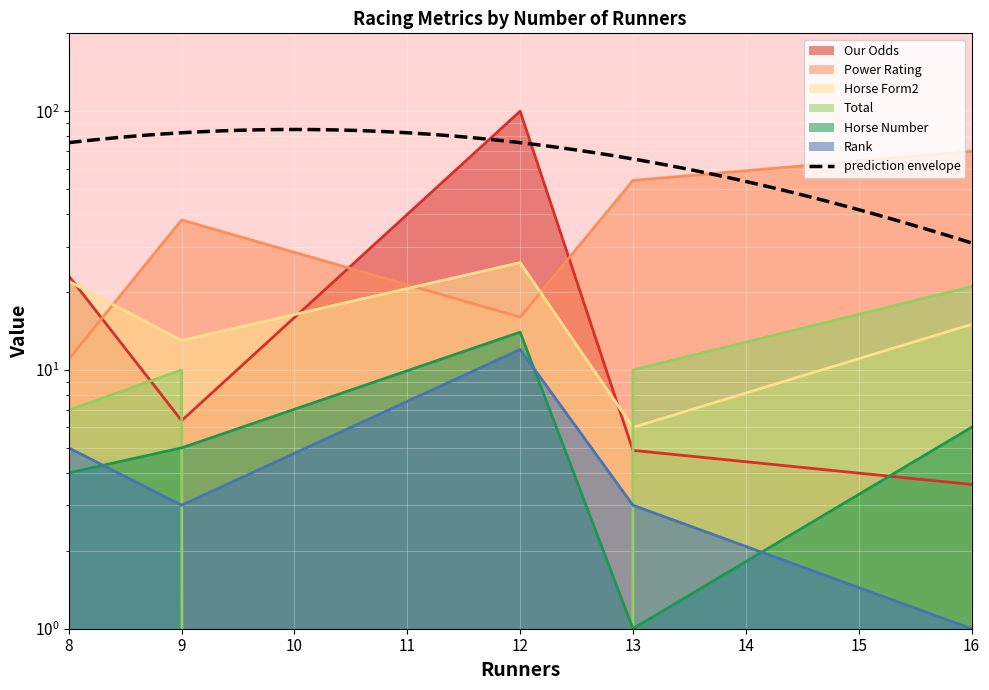

What is the lowest value of the Power Rating series?

11.0